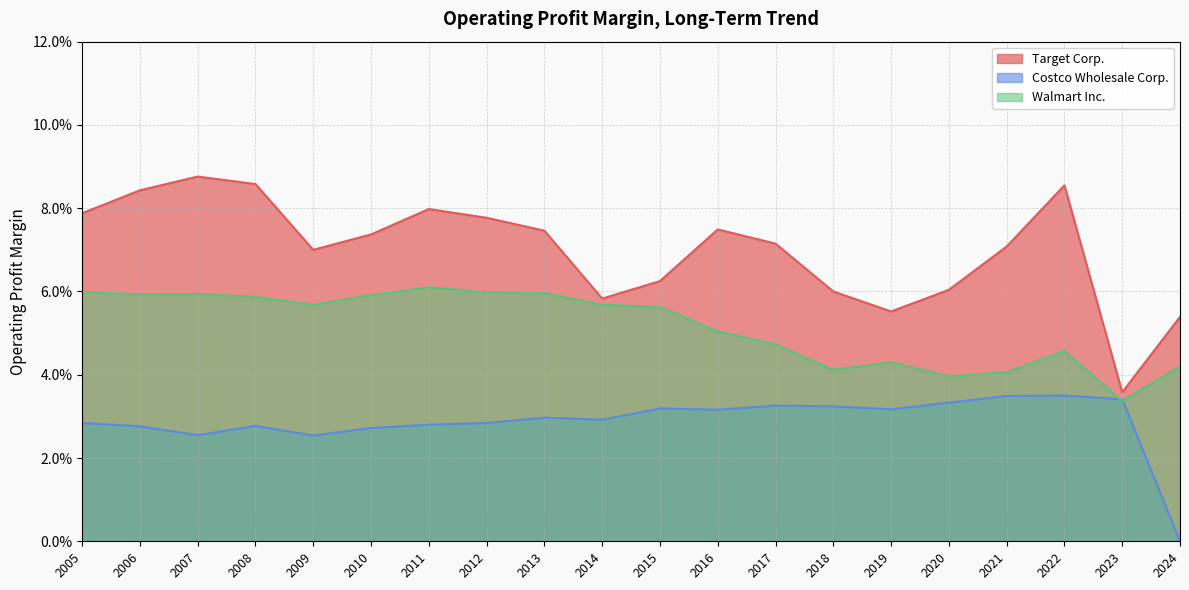

How many lines are shown in the chart?

3